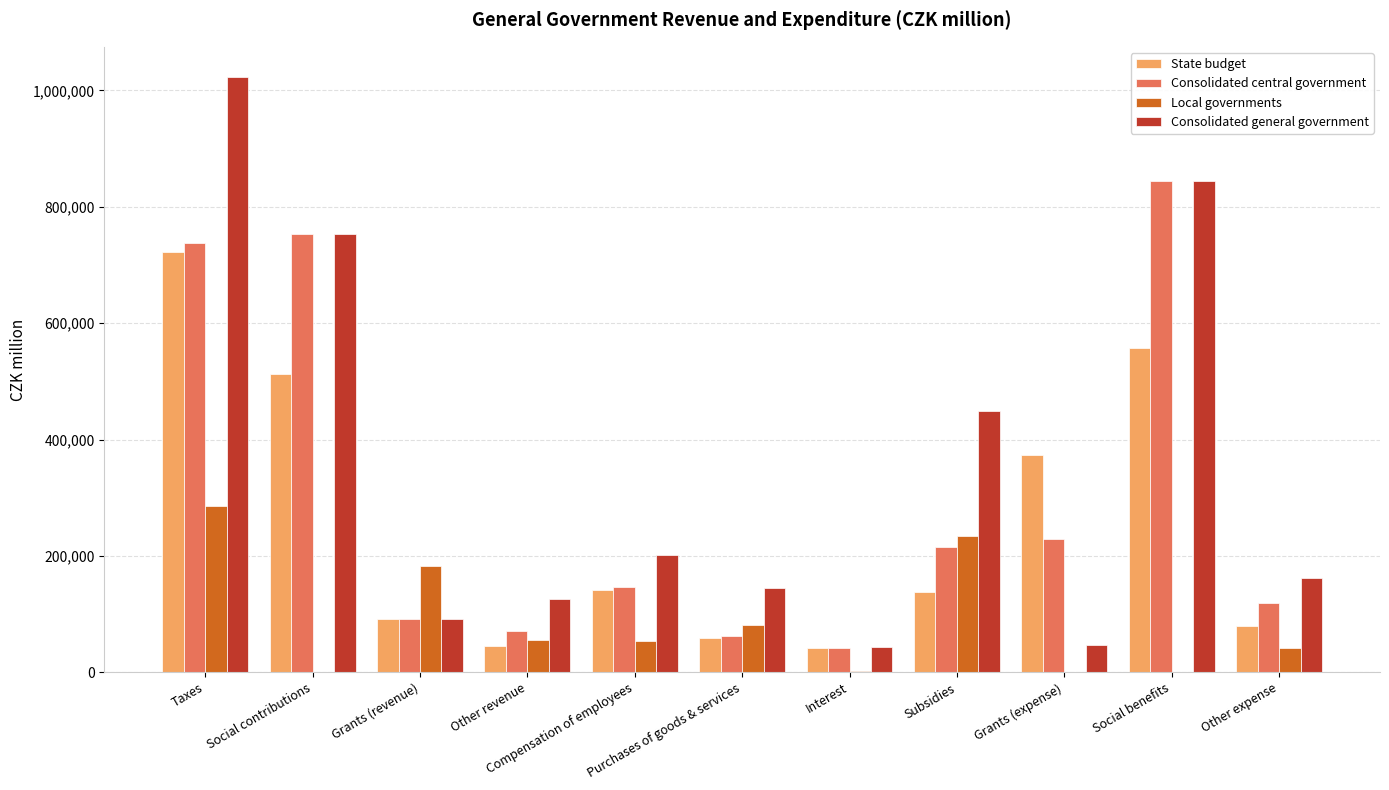

Which series has the largest total across all categories?

Consolidated general government